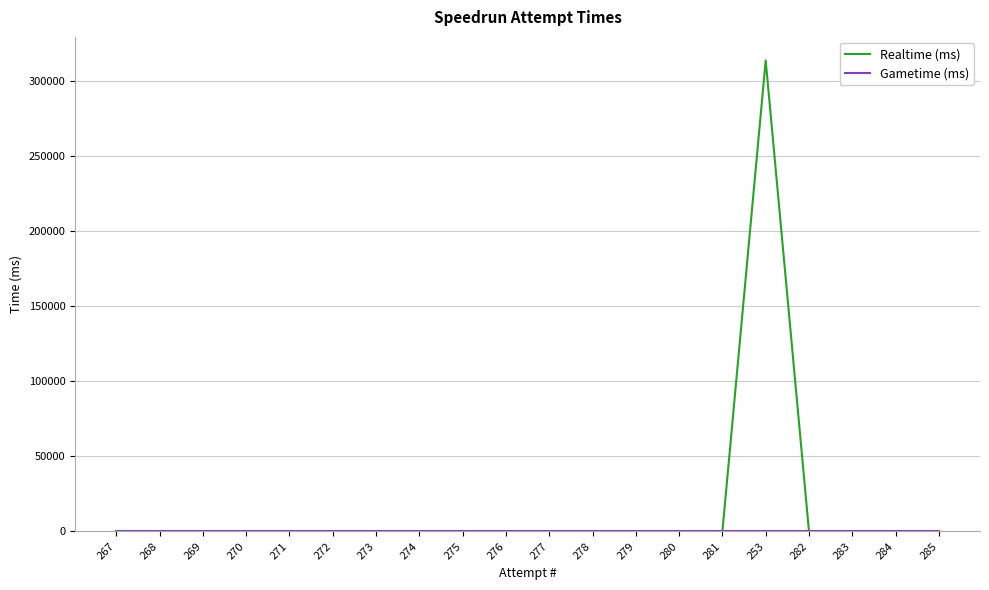

Between 279 and 253, which series saw the biggest shift?

Realtime (ms)